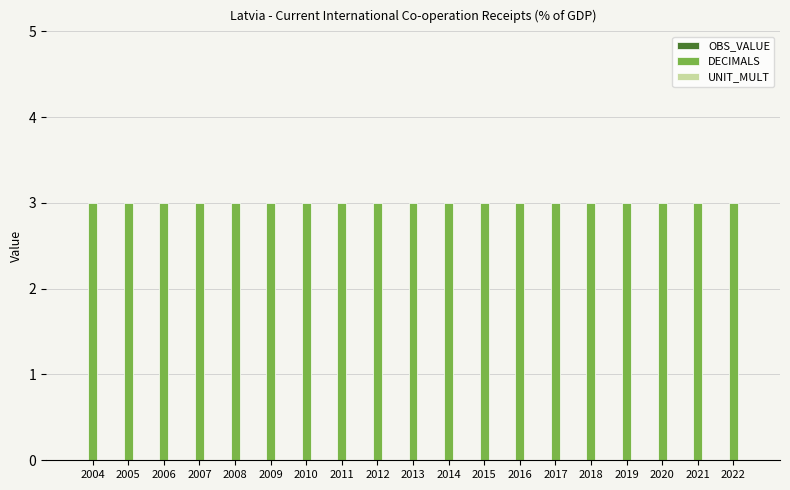

What are all the series names shown in the legend?

OBS_VALUE, DECIMALS, UNIT_MULT